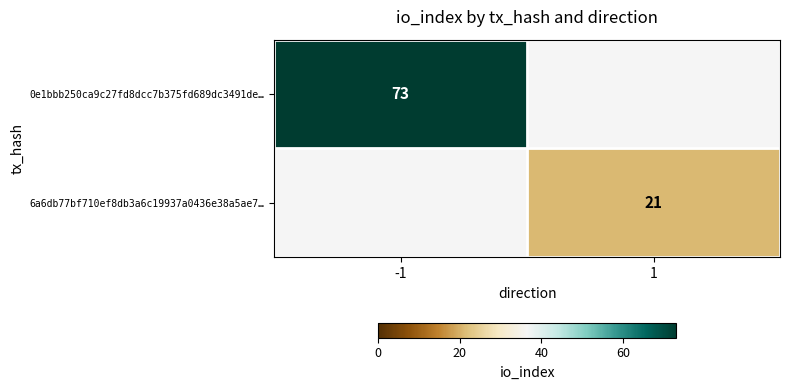

The value of 6a6db77bf710ef8db3a6c19937a0436e38a5ae7… at 1 is 21. True or false?

True